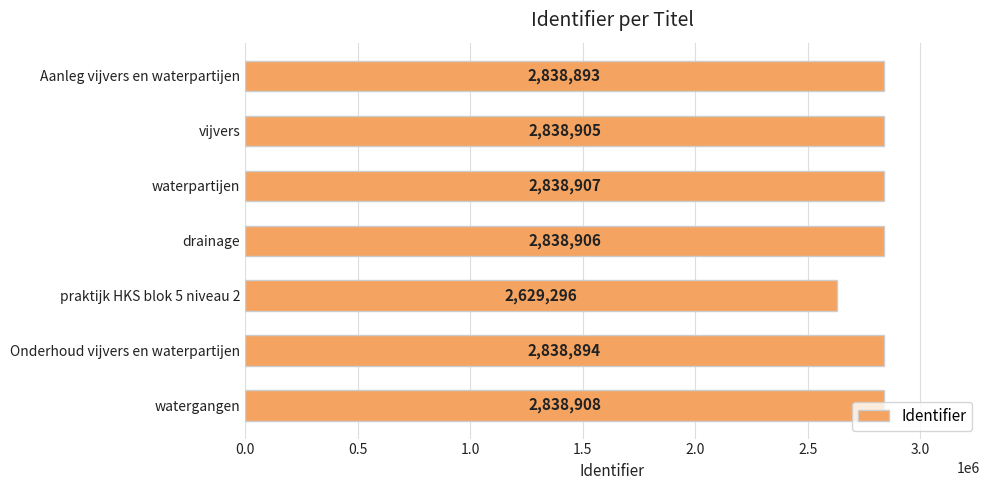

How many categories are shown in the chart?

7